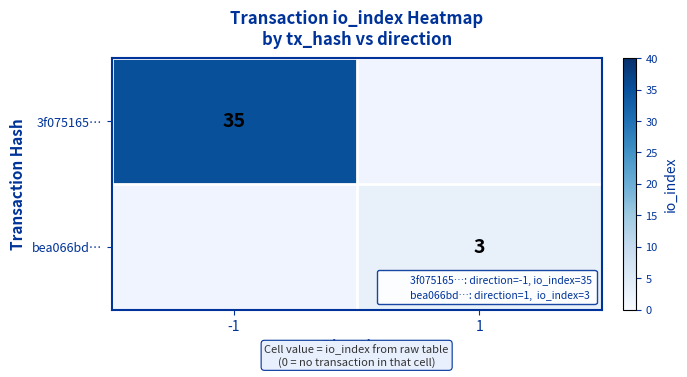

What is the greatest value displayed?

35.0